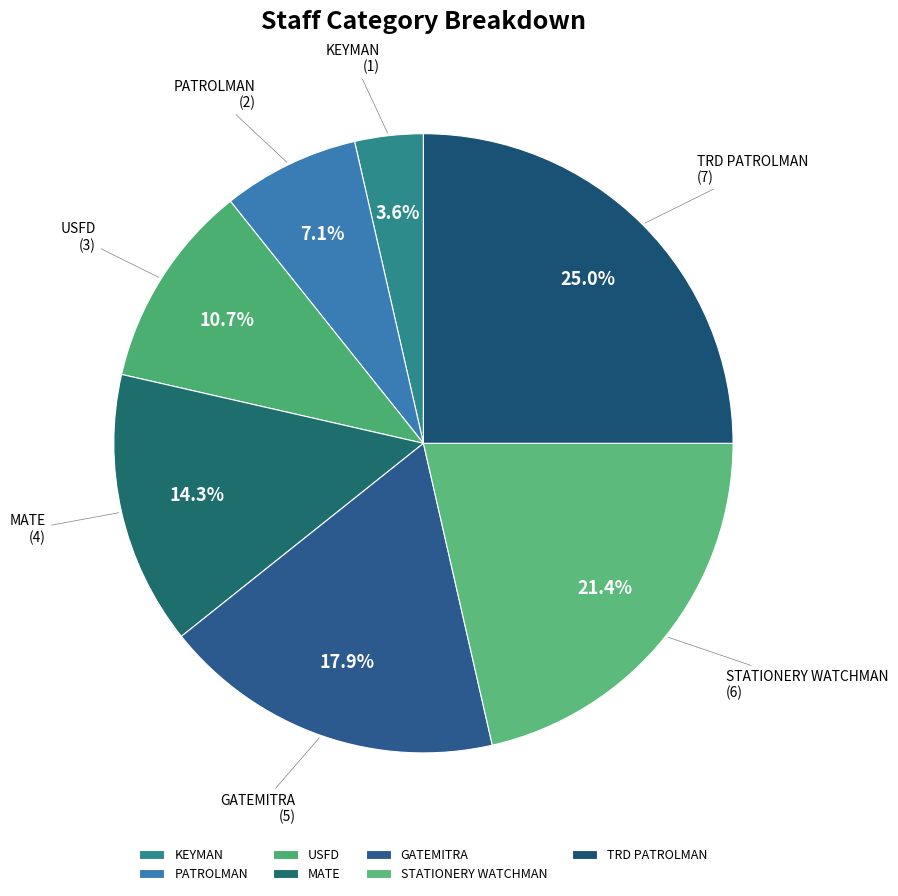

Is there any slice that represents more than half of the pie?

No